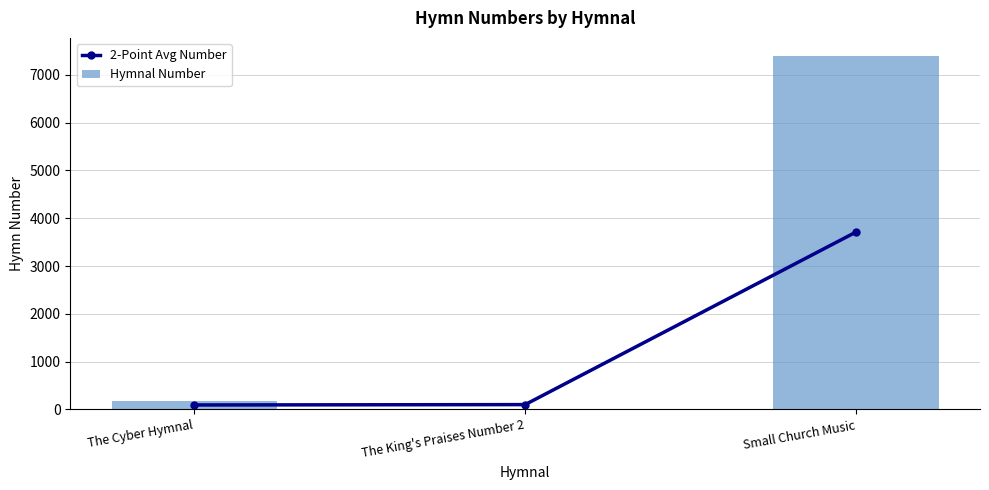

At how many categories does at least one series exceed 1798?

1